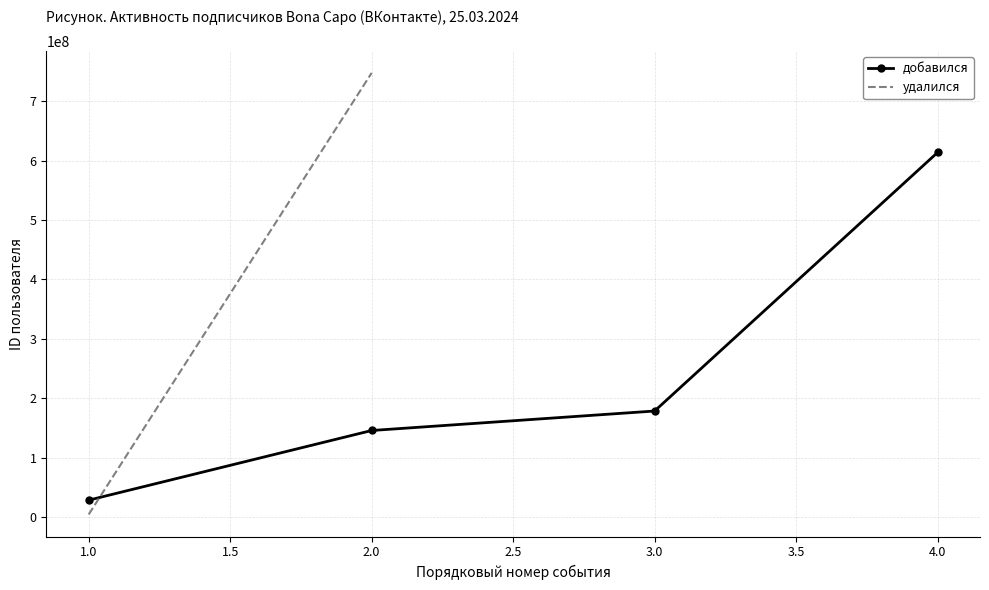

What is the value of the добавился point at the 4th from the left?

613612569